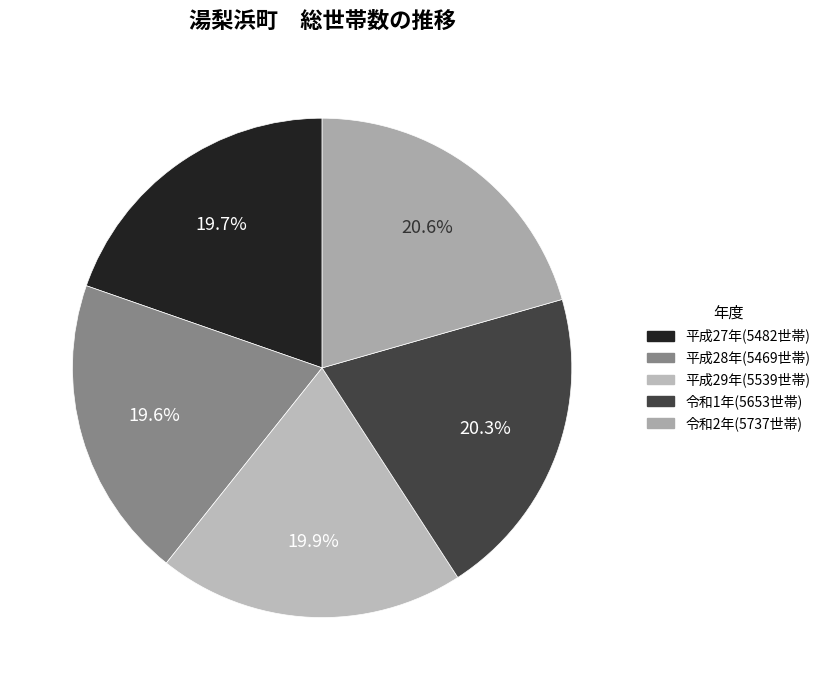

To the nearest percent, what portion does 令和2年 represent?

21%